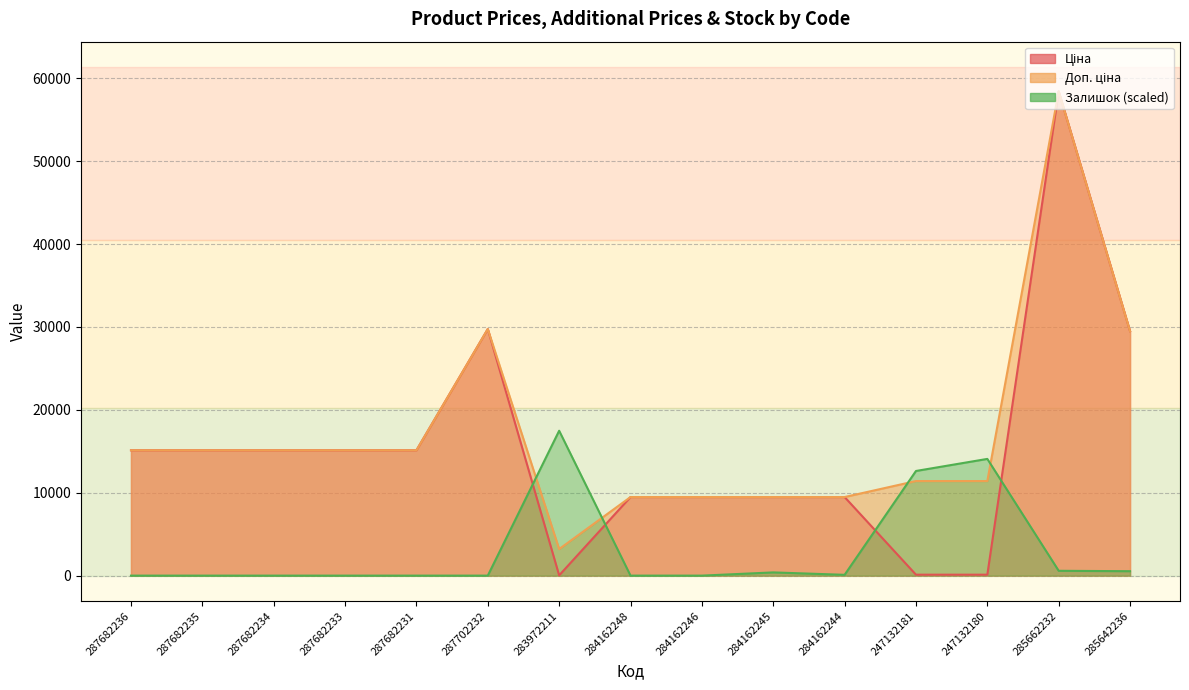

List the series in order of their peak value, lowest first.

Залишок, Ціна, Доп. ціна